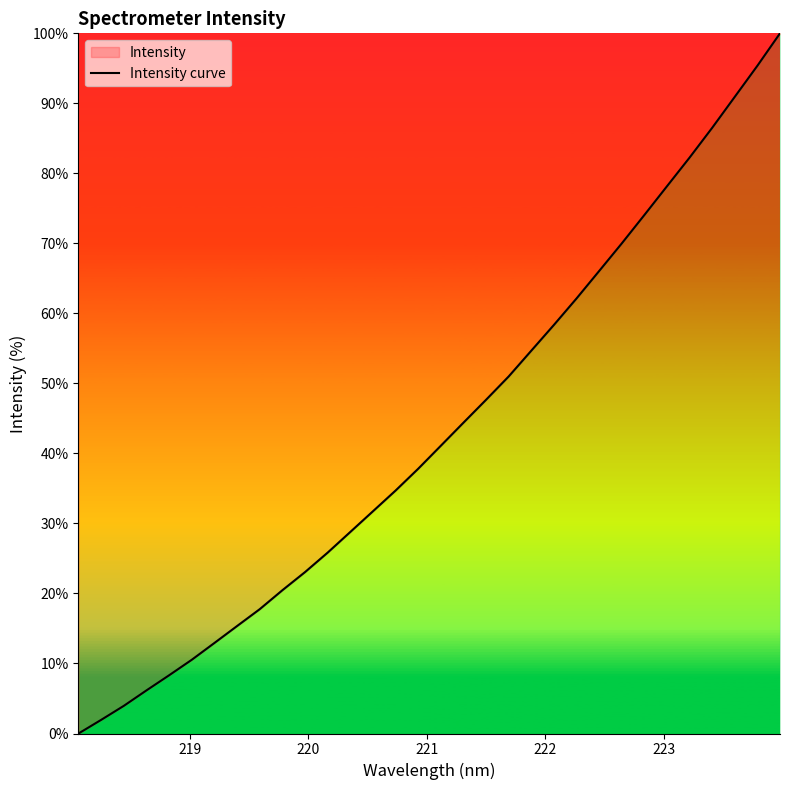

What is the maximum value shown in the chart?

100.0